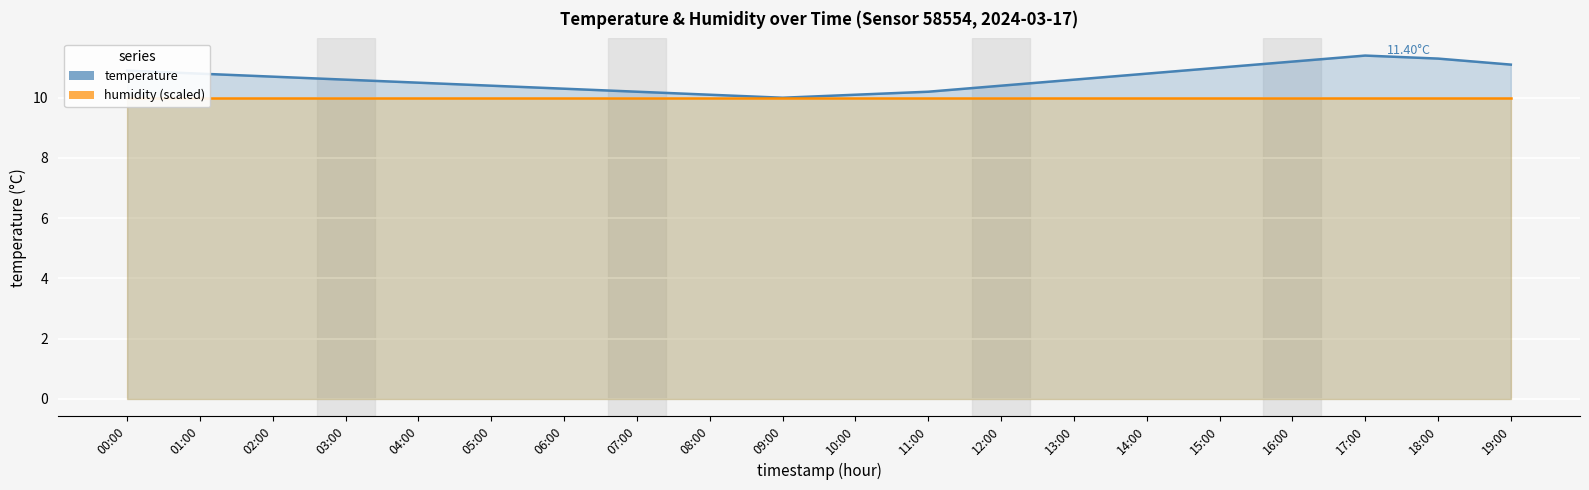

The temperature series shows 3.1 at 03:00. True or false?

False